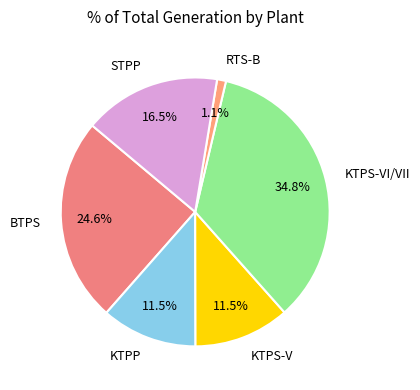

Between RTS-B and KTPS-V, which is larger?

KTPS-V